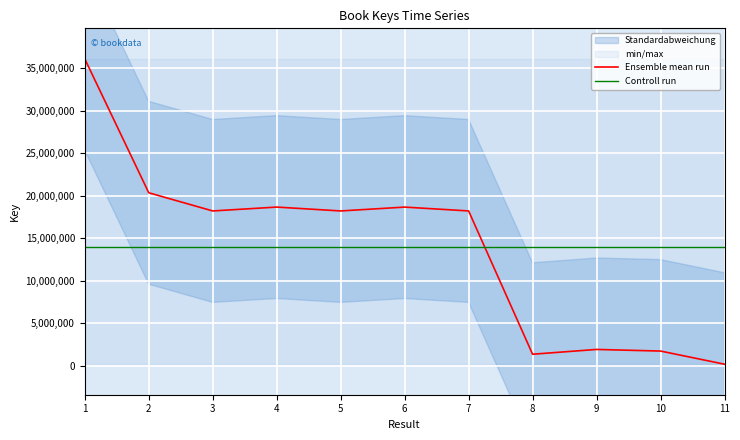

What is the difference between the highest and lowest values at 11?

13795805.8